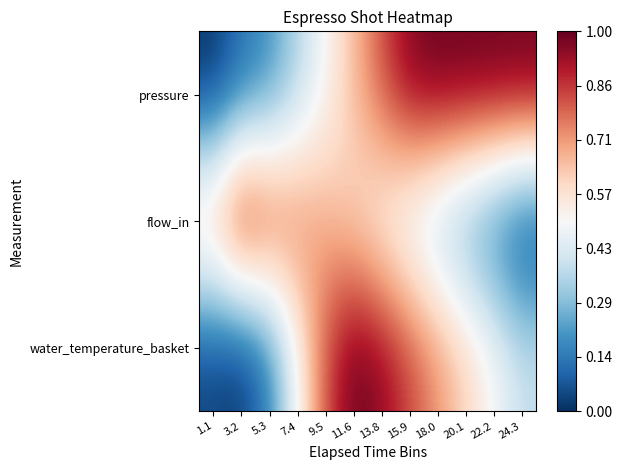

How many data points does each series have?

12